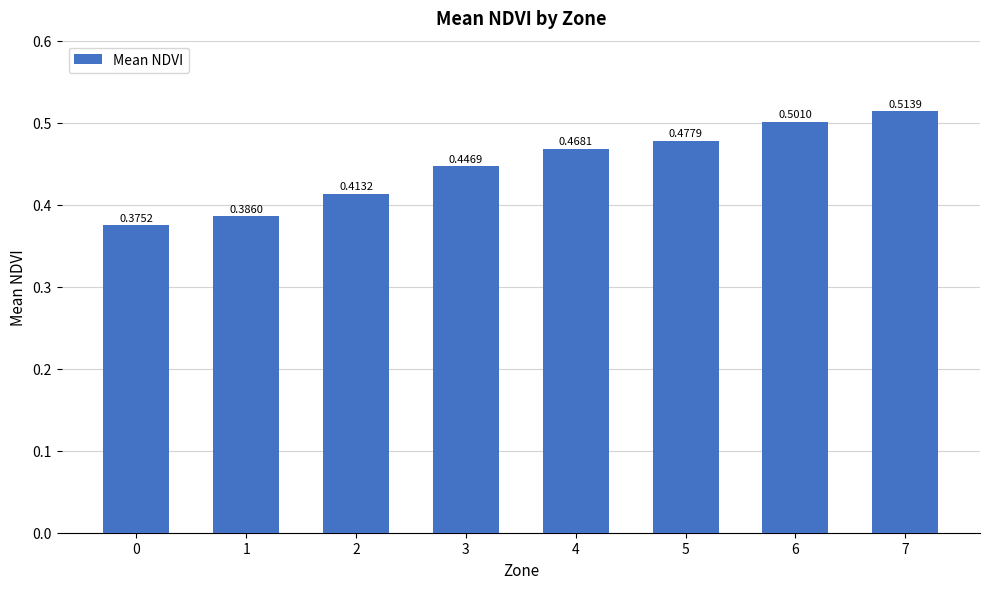

At which category does the chart reach its peak across all series?

7